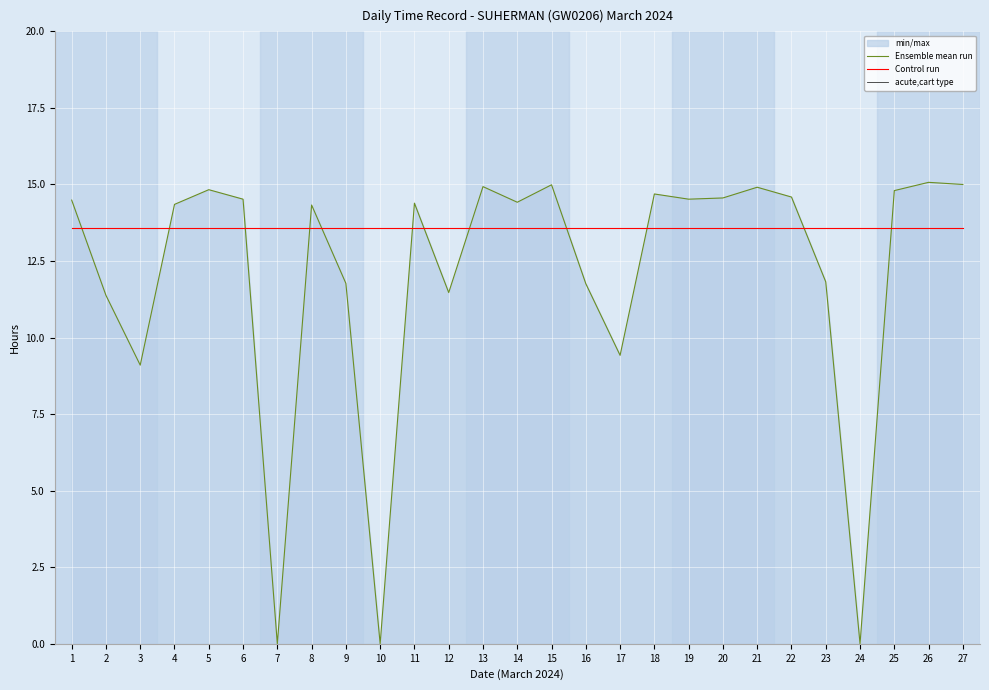

What is the value of the Ensemble mean run point at the 1st from the left?

14.5